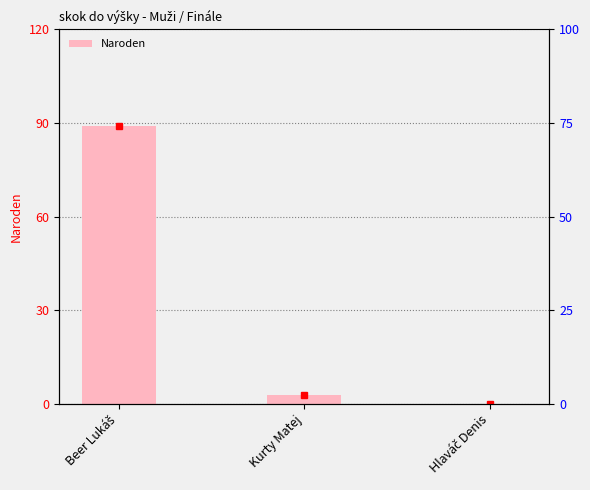

What value does the data have at Beer Lukáš?

89